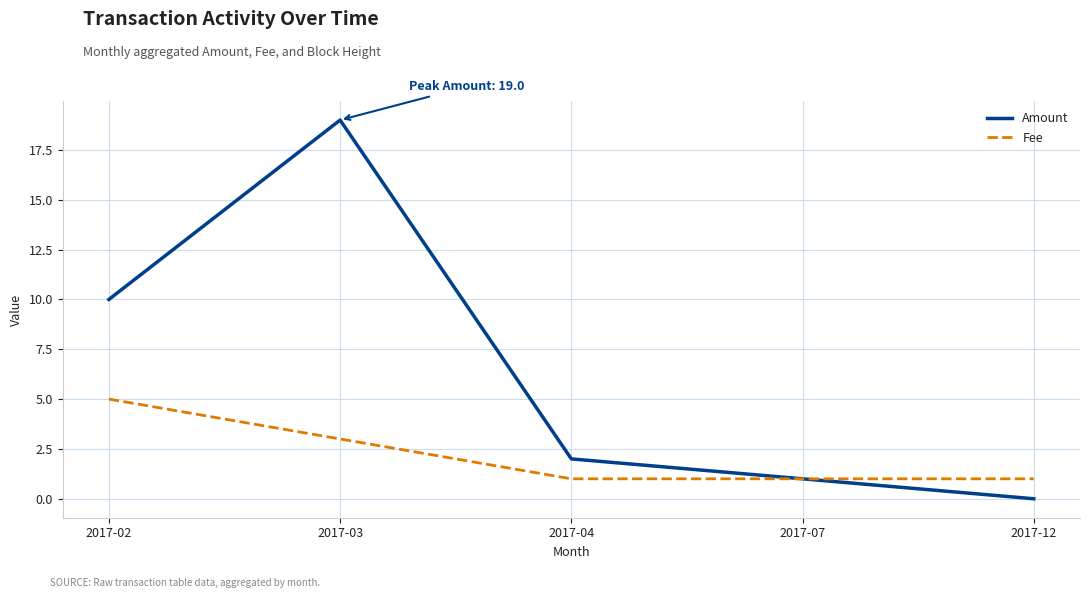

Does the chart have visible grid lines?

Yes